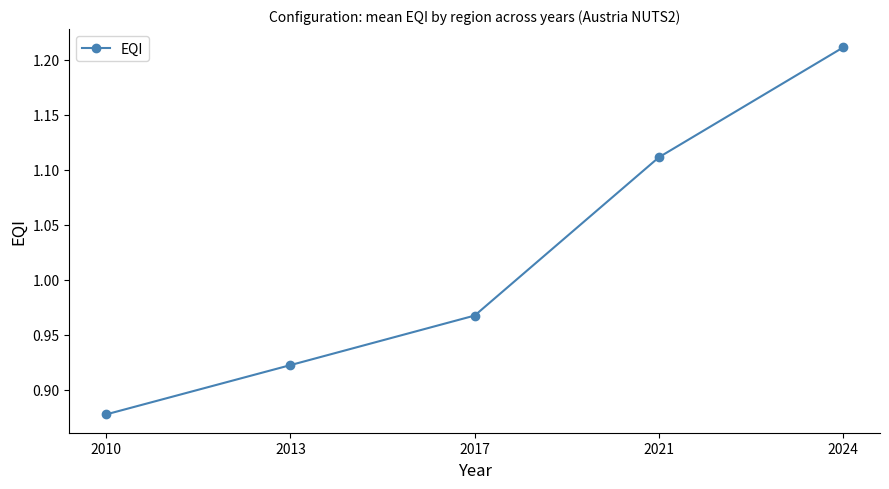

Which category has the highest value across all series?

2024